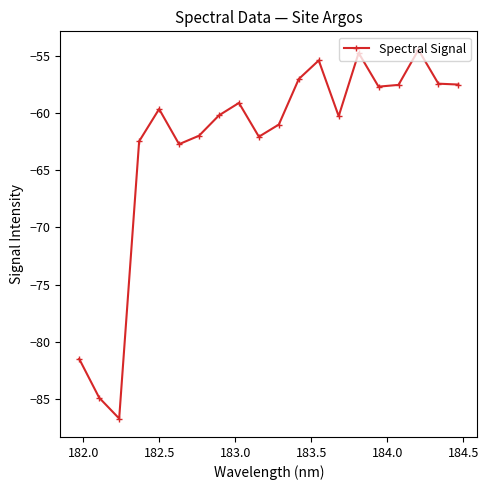

What is the value of the 2nd point from the left?

-84.9